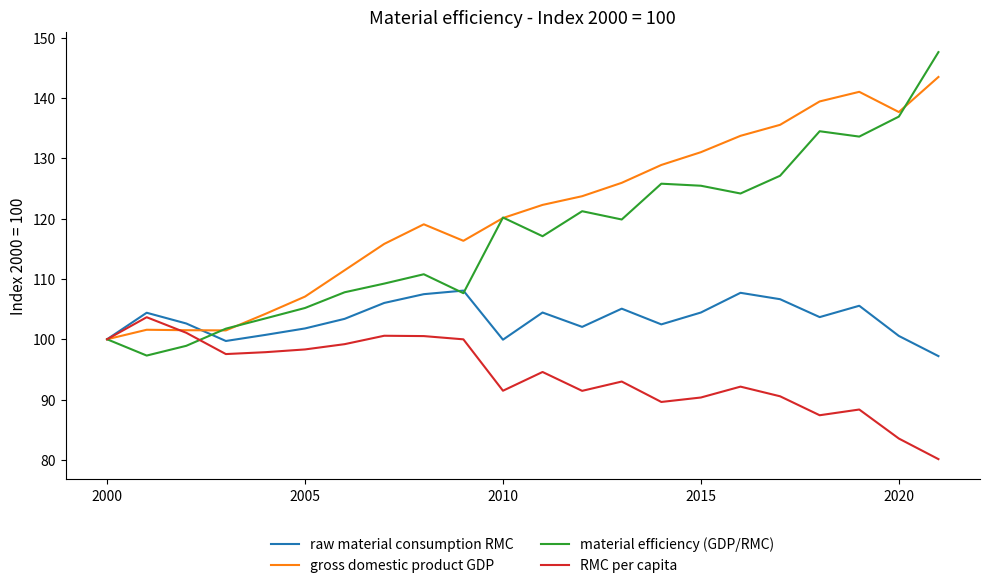

List the series in order of their peak value, highest first.

material efficiency (GDP/RMC), gross domestic product GDP, raw material consumption RMC, RMC per capita